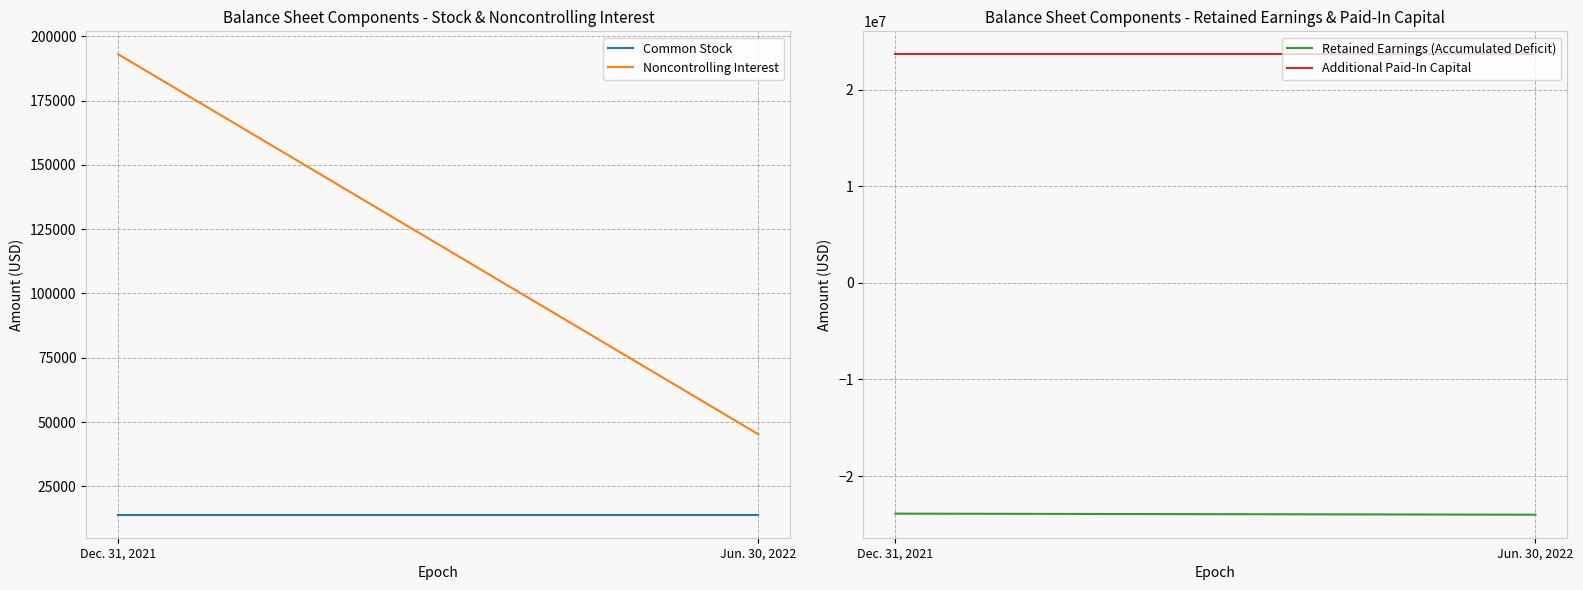

What is the smallest value displayed?

-24005959